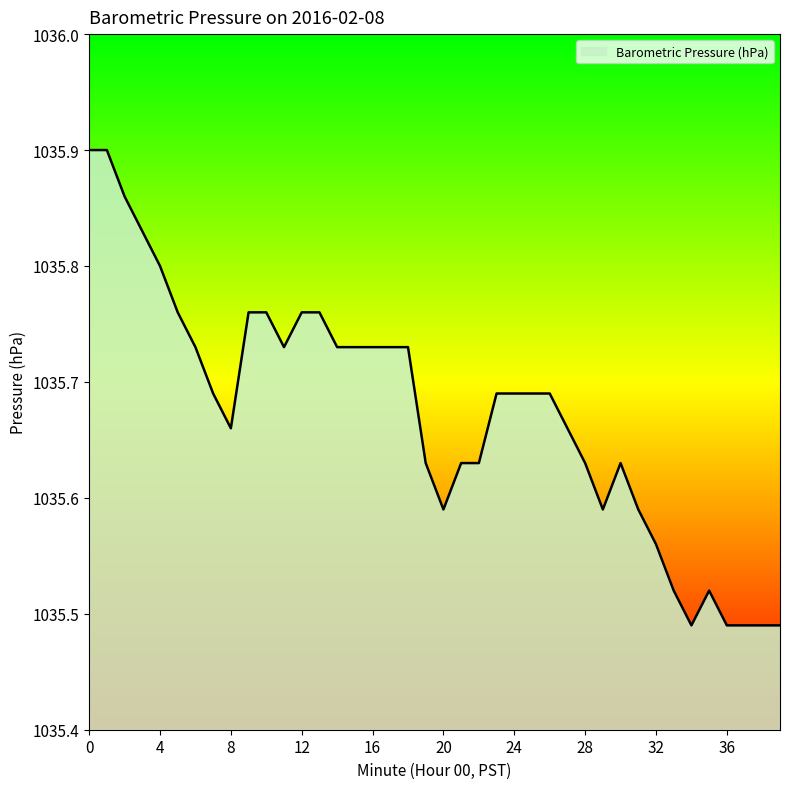

What is the difference between the maximum and minimum values?

0.4